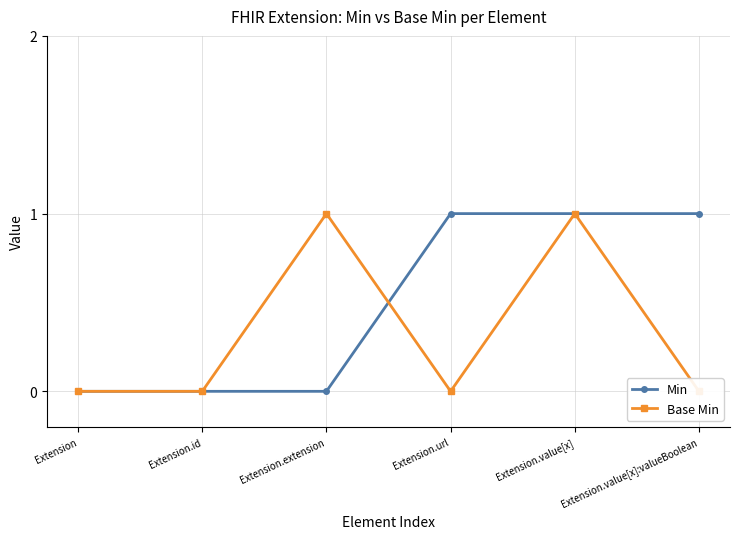

True or false: Min and Base Min cross at least once.

True